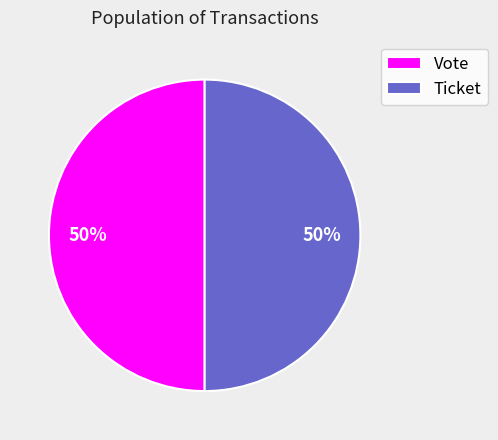

What is the ratio of the value at Vote to the value at Ticket?

1.0